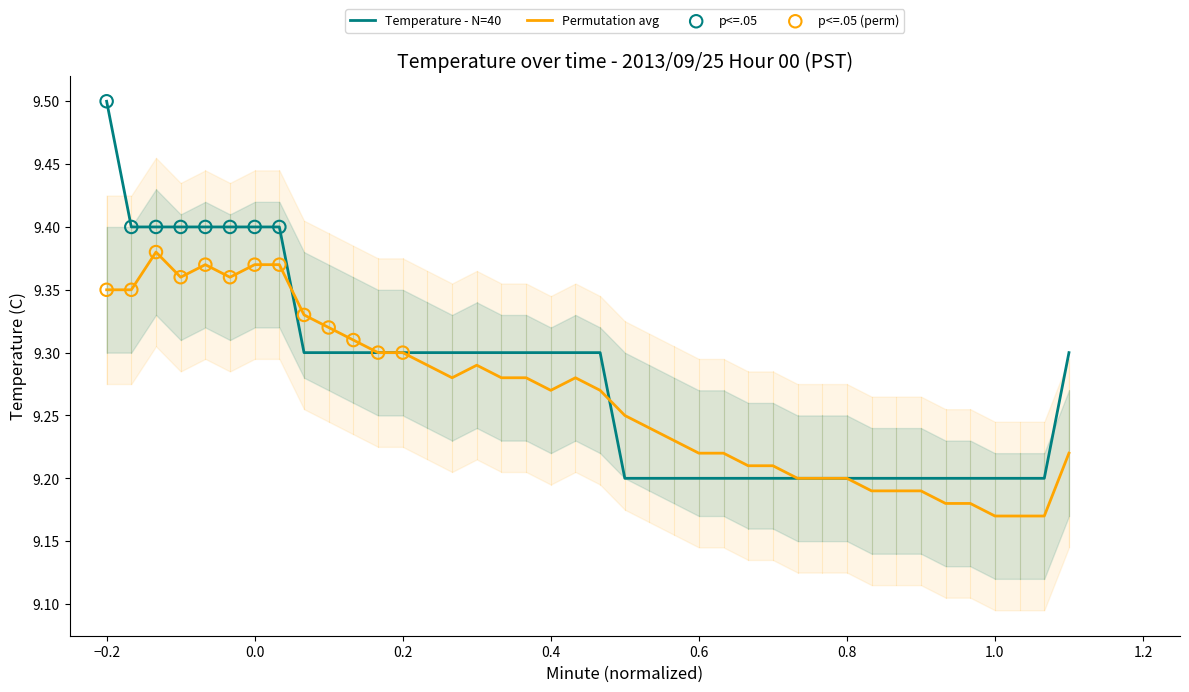

At how many categories does at least one series exceed 9?

40